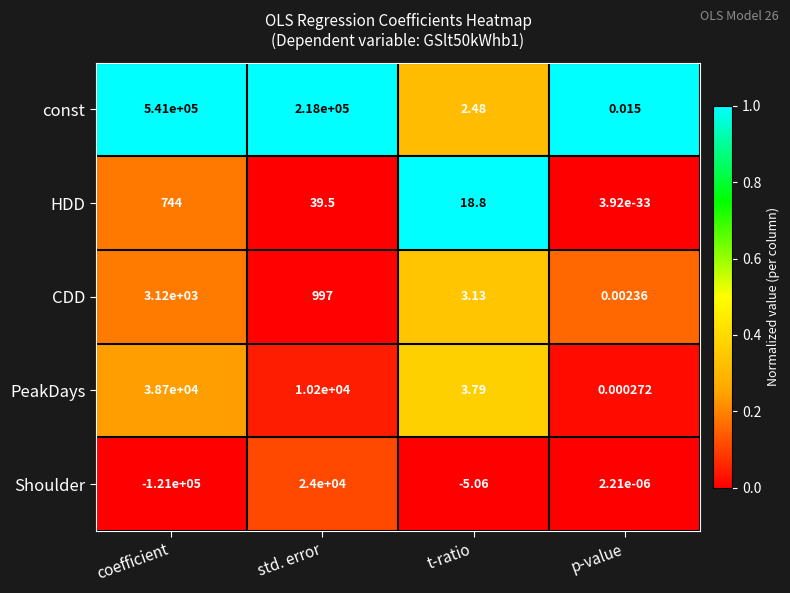

At how many categories does at least one series exceed 0?

4